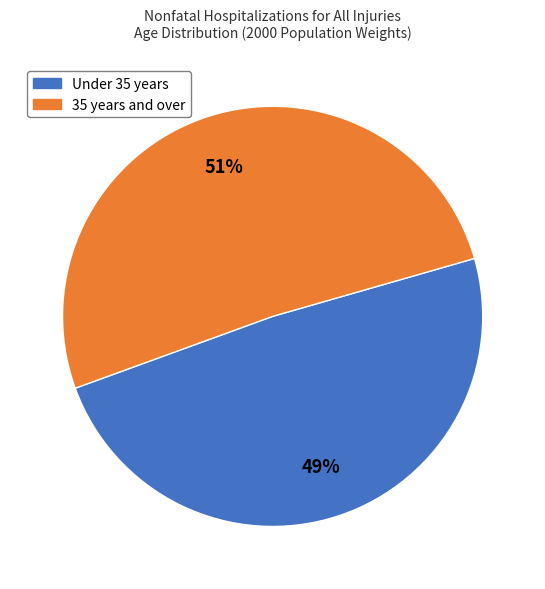

Is there any slice that represents more than half of the pie?

Yes